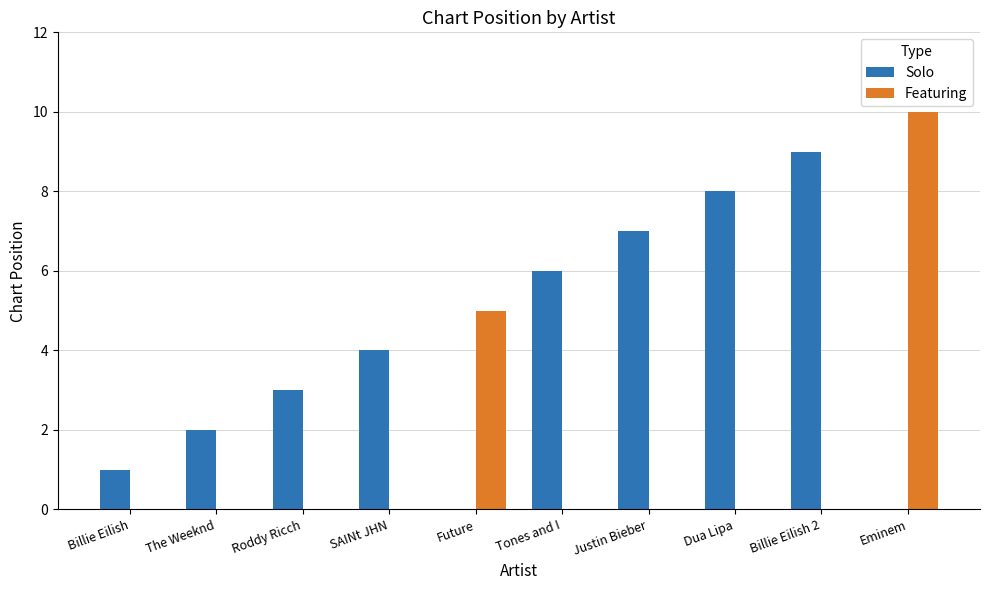

At which label does Solo reach its peak?

Billie Eilish 2